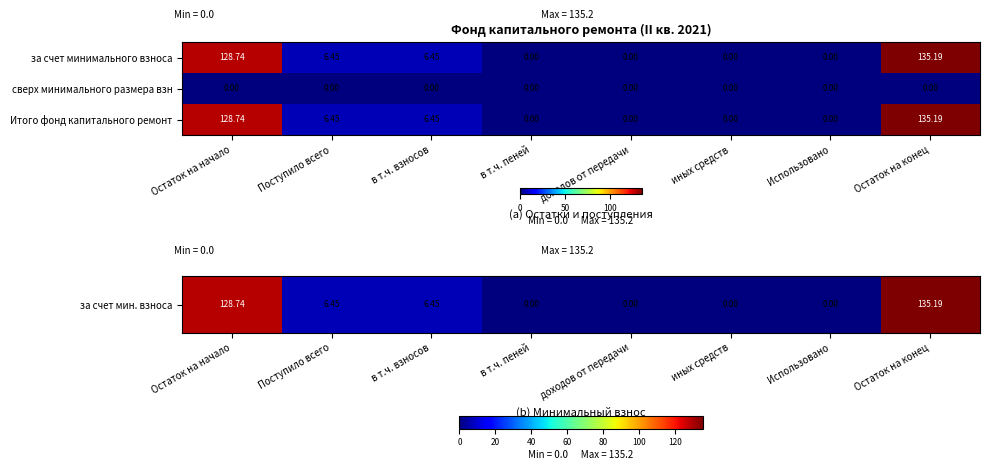

Where does the Итого фонд капитального ремонт series first go above 6?

Остаток на начало